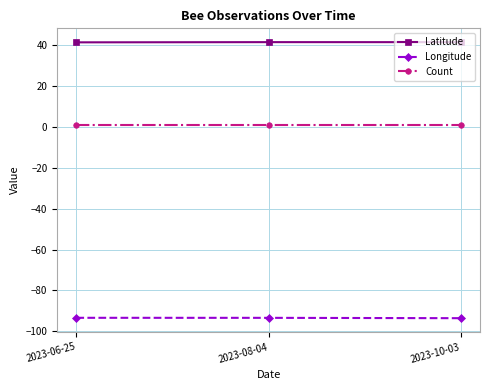

Is it true that Longitude equals -37.8 at 2023-06-25?

False